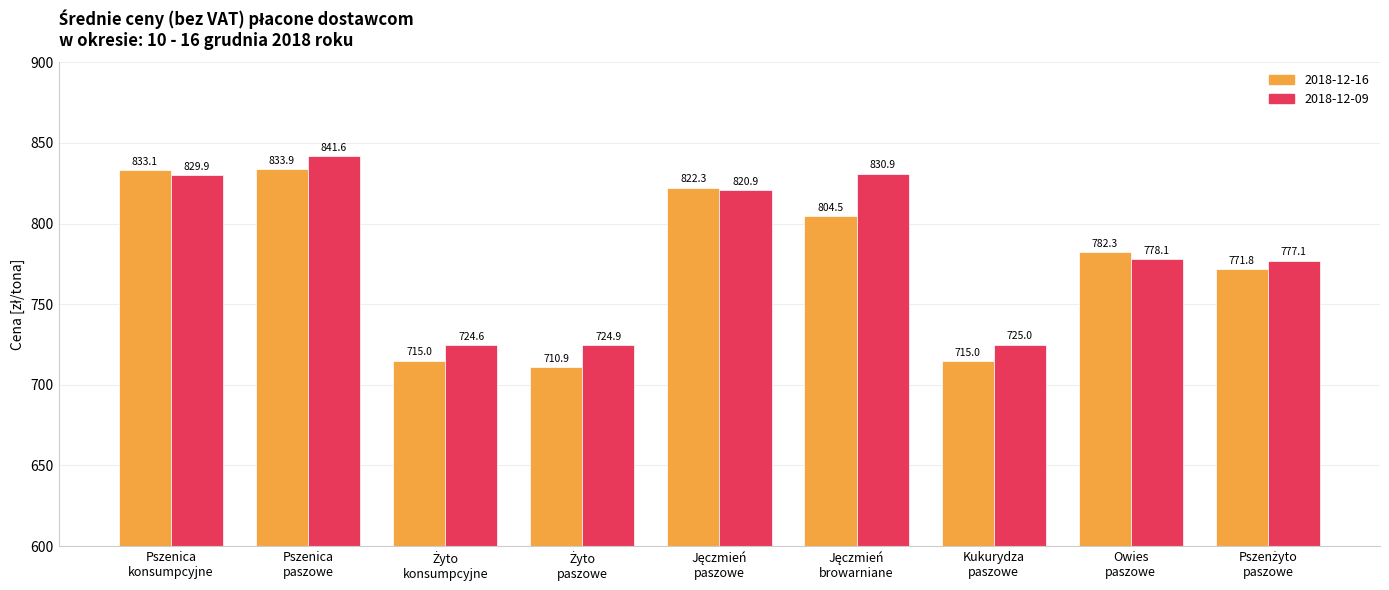

What is the minimum value for 2018-12-16?

710.9